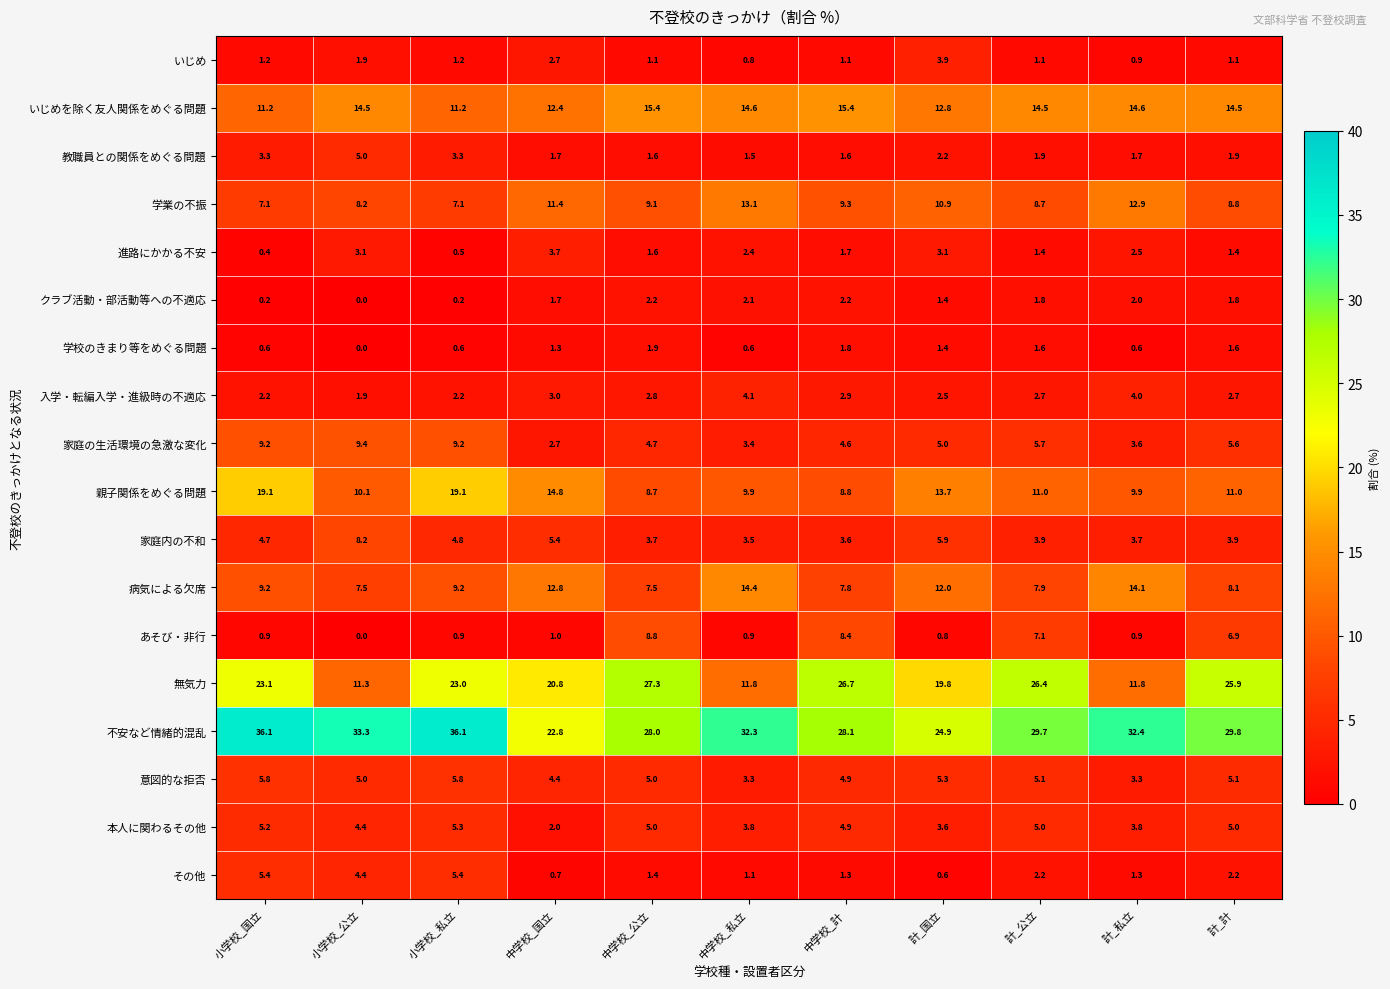

What is the approximate value of いじめ at 中学校_私立?

0.8